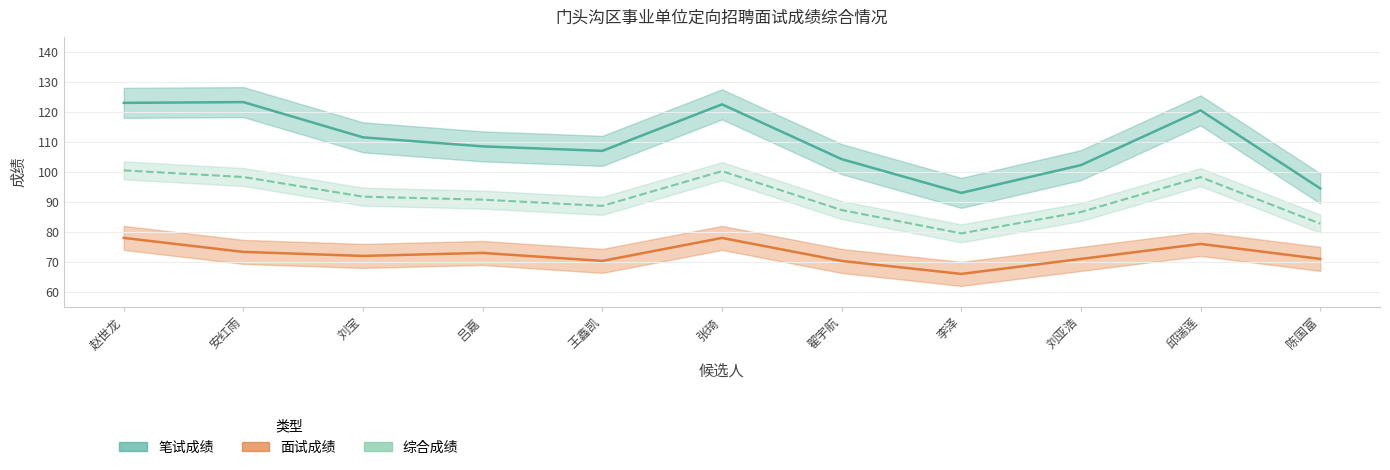

Reading left to right, list all the values displayed in this chart.

笔试成绩: 123.0	123.2	111.5	108.5	107.0	122.5	104.2	93.0	102.2	120.5	94.5
面试成绩: 78.0	73.3	72.0	73.0	70.3	78.0	70.3	66.0	71.0	76.0	71.0
综合成绩: 100.5	98.3	91.8	90.8	88.7	100.2	87.3	79.5	86.6	98.2	82.8